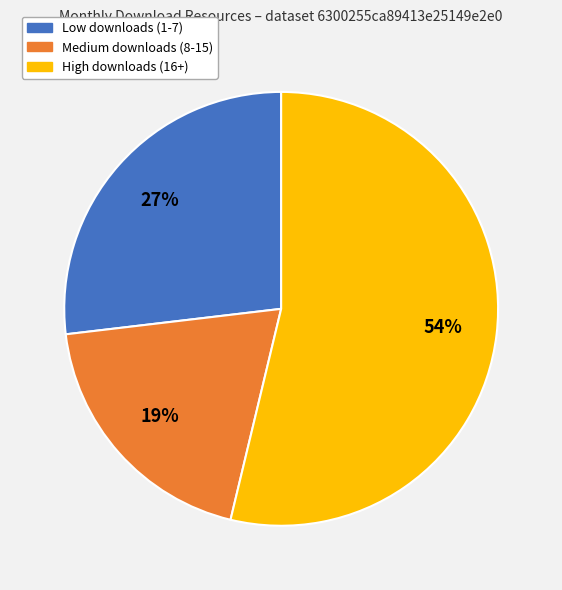

Combined, do High downloads (16+) and Medium downloads (8-15) account for over 50%?

Yes